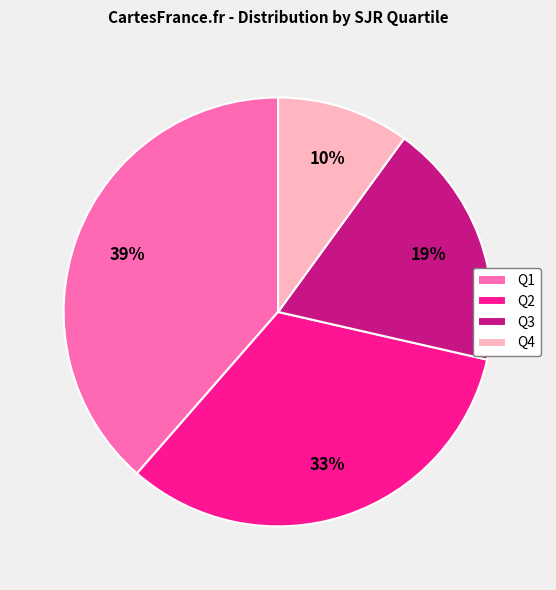

To the nearest percent, what is the combined percentage of Q1 and Q4?

49%